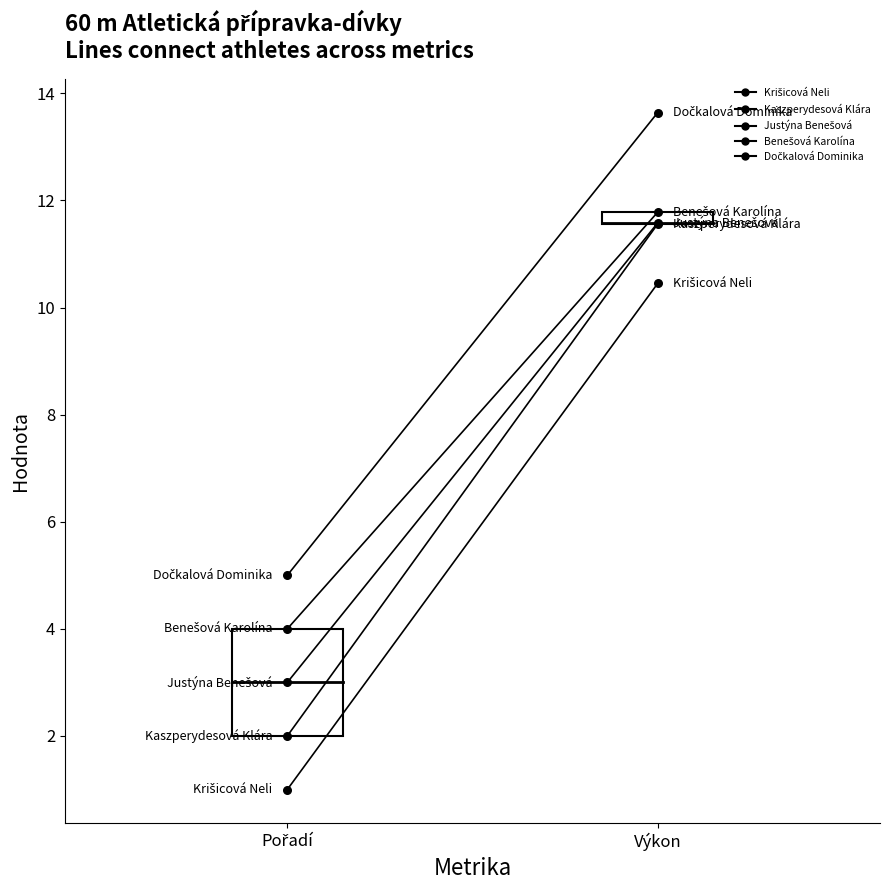

What is the total value across all series at Výkon?

59.0